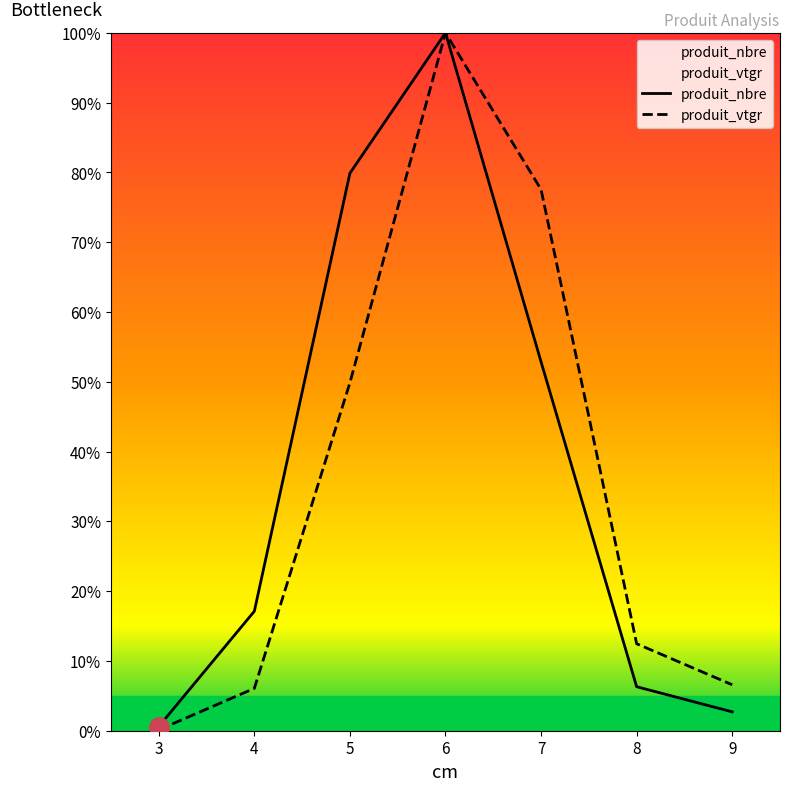

Which category has the highest value in the produit_nbre series?

6